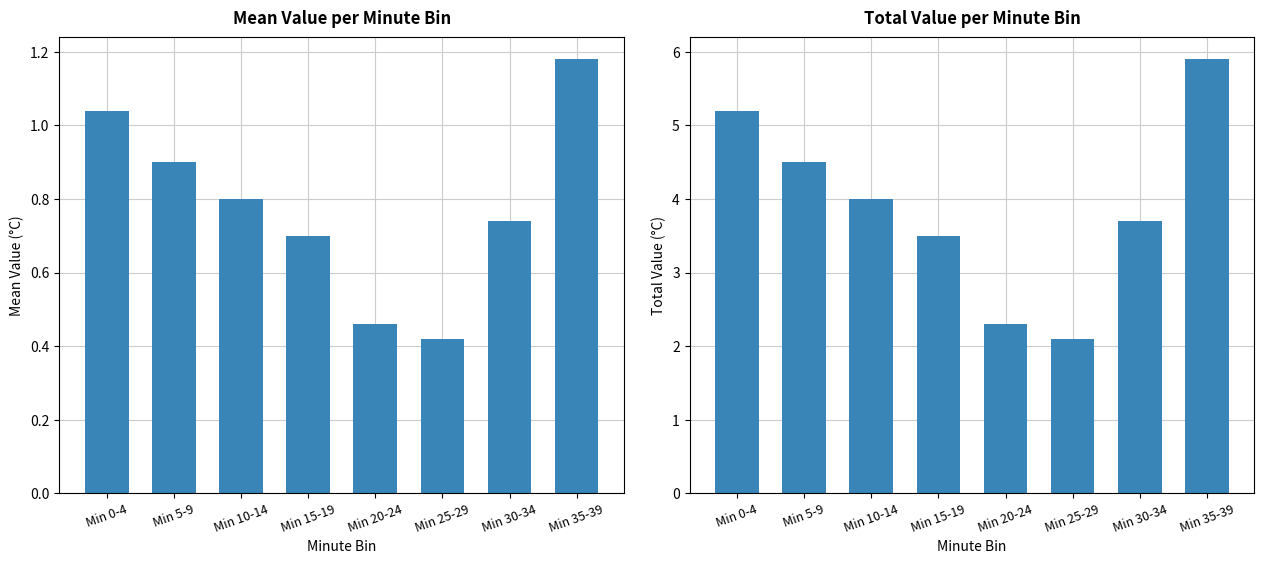

At Min 10-14, list the series in order from smallest to largest.

Mean Value, Total Value